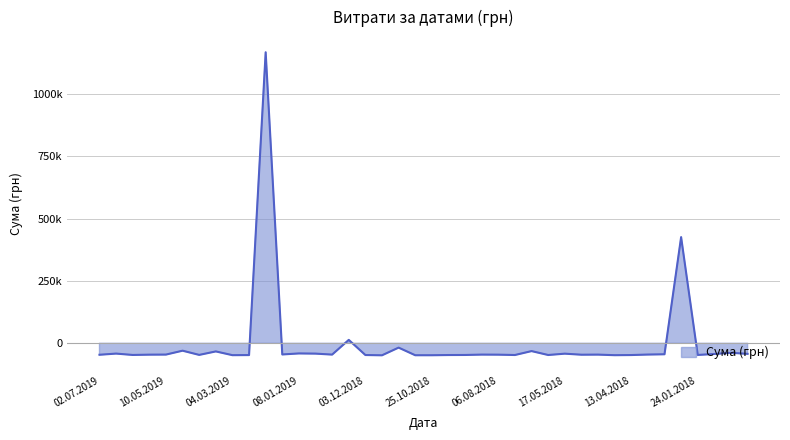

How many interior local peaks (higher than both neighbors) does the data have?

13